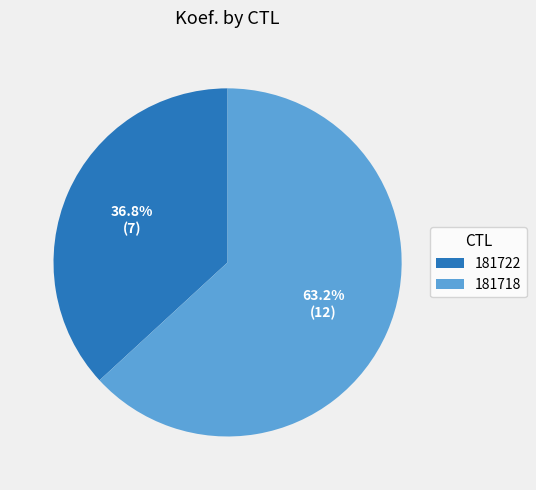

To the nearest percent, what is the combined percentage of 181722 and 181718?

100%